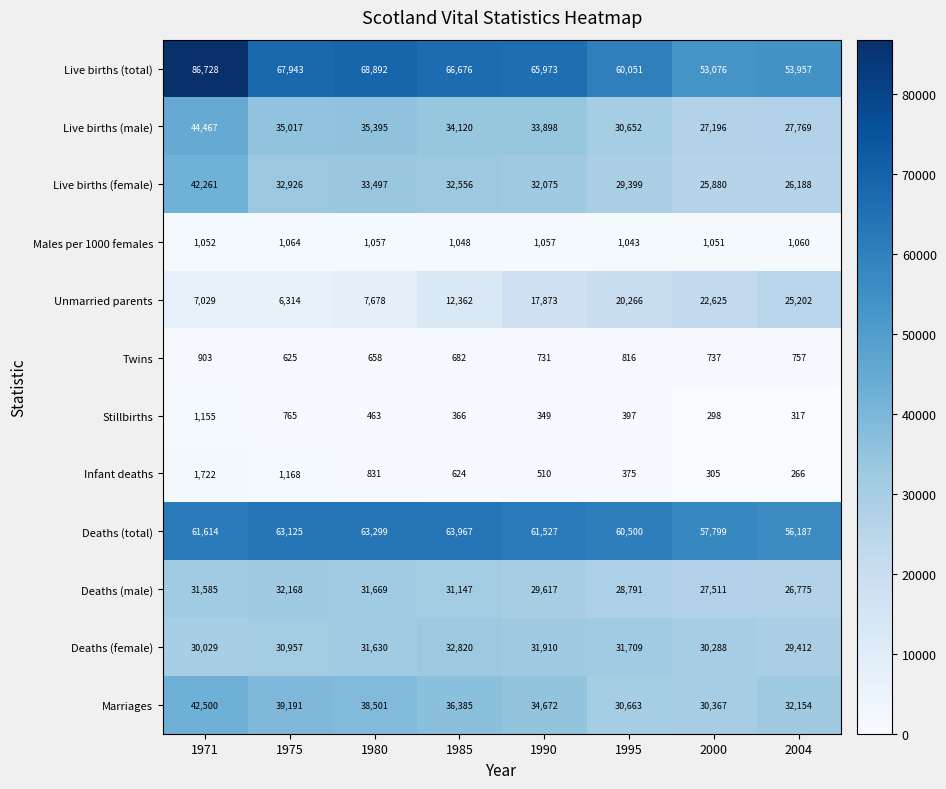

Count the number of data series in this chart.

12